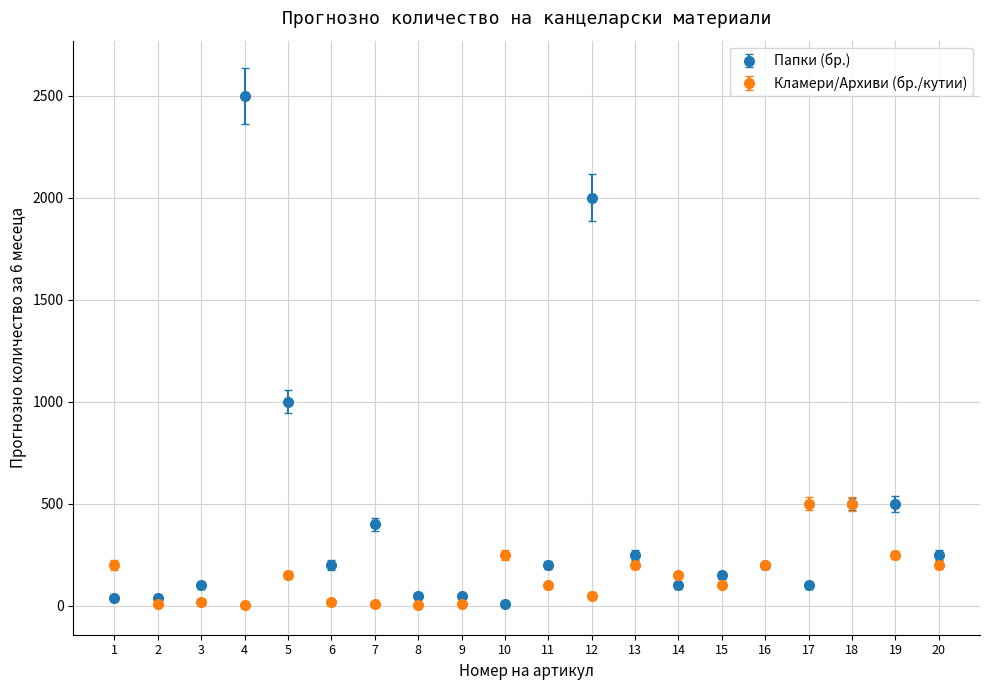

What are all the series names shown in the legend?

Папки (бр.), Кламери/Архиви (бр./кутии)